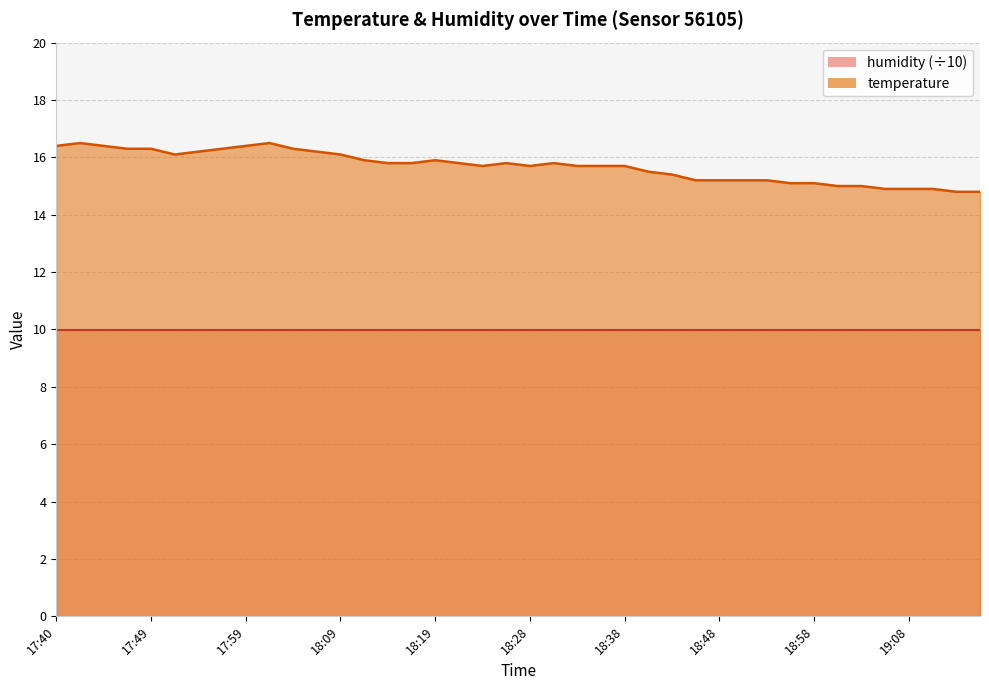

What is the change in value from 17:47 to 18:53?

-1.1